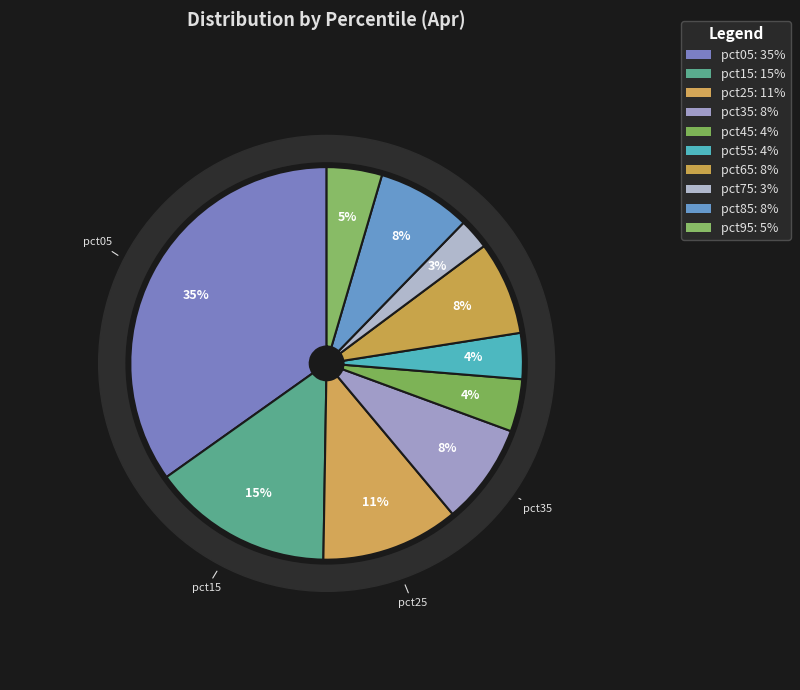

Count the number of slices in the pie.

10